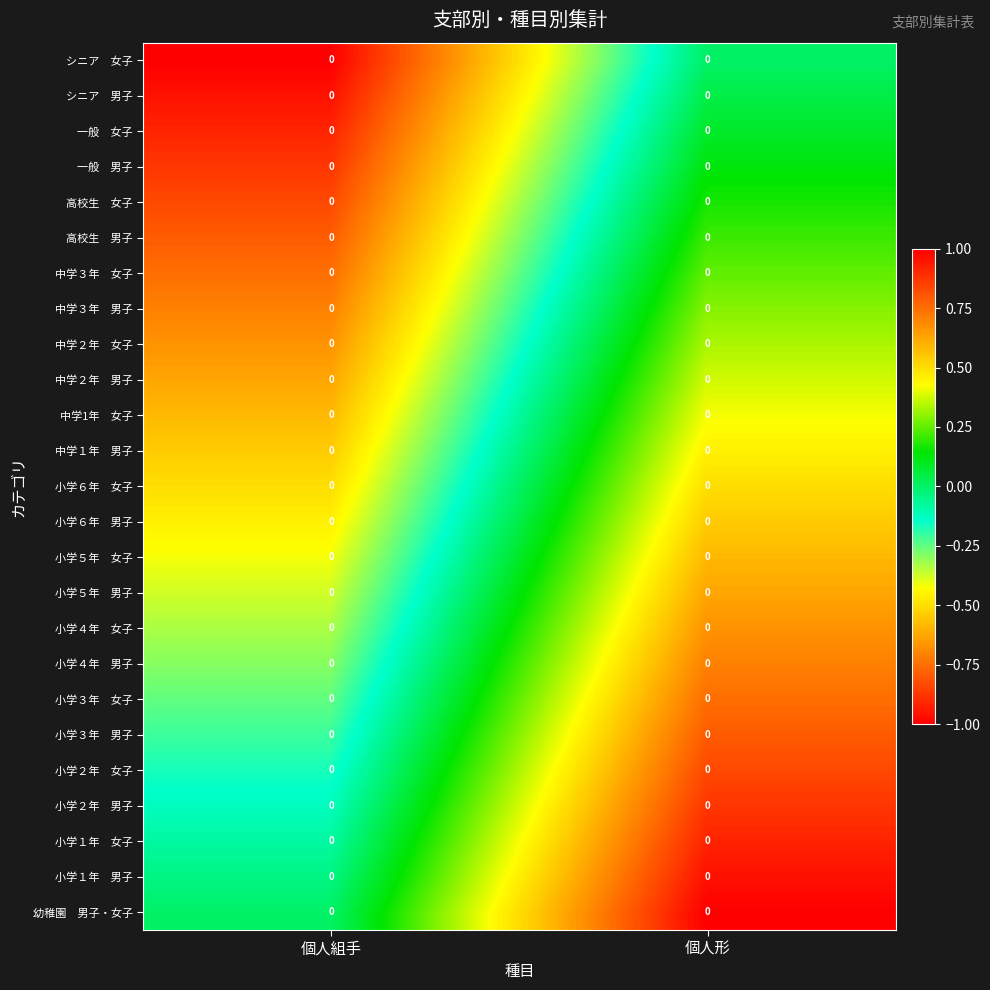

The 小学４年 女子 series shows -0.5 at 個人組手. True or false?

False